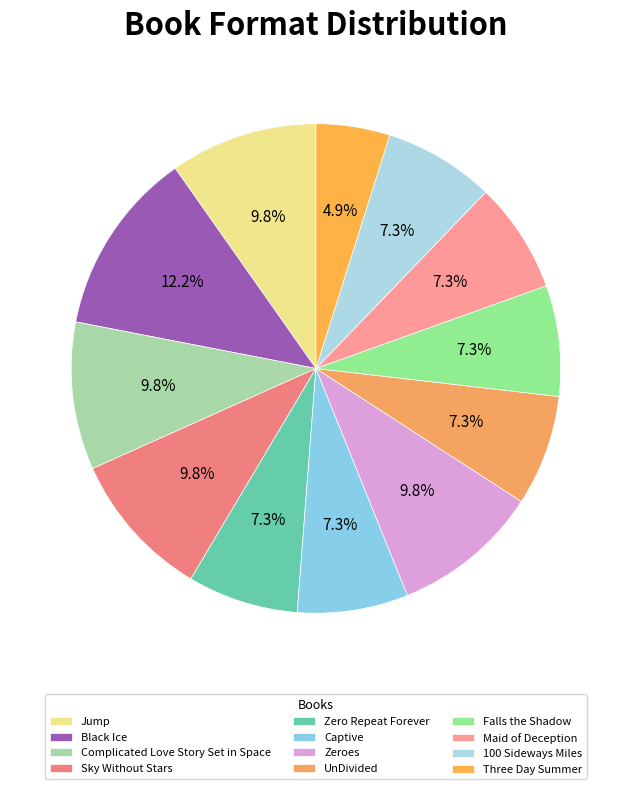

To the nearest percent, what is the difference between the largest and smallest slice percentages?

7%